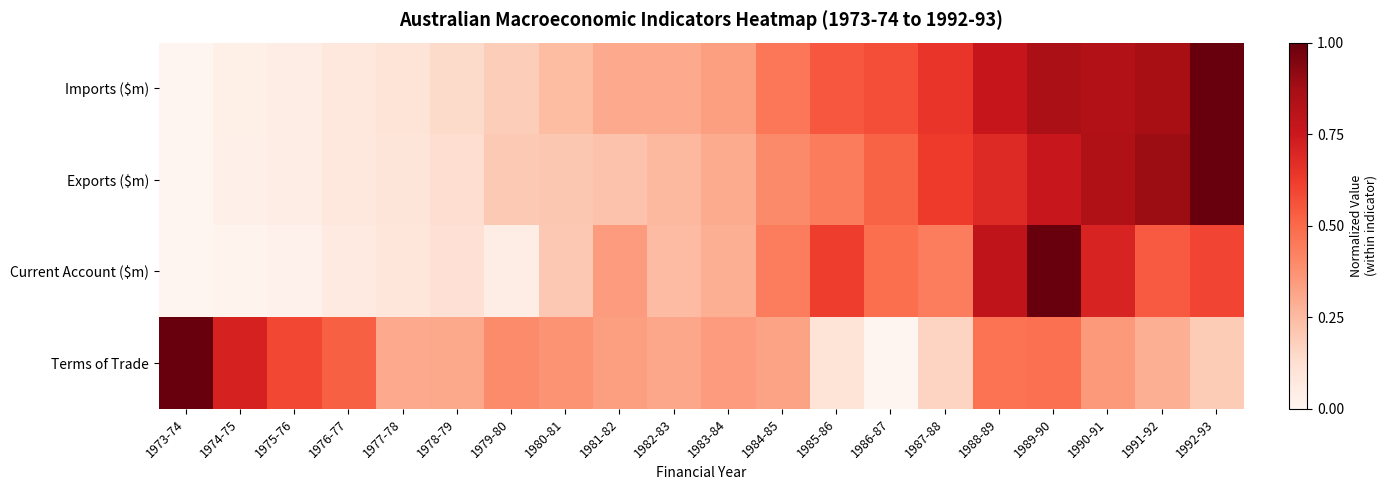

Reading right to left, what are all the values shown in this chart?

Imports ($m): 1992-93=1.0	1991-92=0.9	1990-91=0.8	1989-90=0.9	1988-89=0.8	1987-88=0.6	1986-87=0.6	1985-86=0.5	1984-85=0.5	1983-84=0.3	1982-83=0.3	1981-82=0.3	1980-81=0.2	1979-80=0.2	1978-79=0.1	1977-78=0.1	1976-77=0.1	1975-76=0.0	1974-75=0.0	1973-74=0.0
Exports ($m): 1992-93=1.0	1991-92=0.9	1990-91=0.8	1989-90=0.8	1988-89=0.7	1987-88=0.6	1986-87=0.5	1985-86=0.4	1984-85=0.4	1983-84=0.3	1982-83=0.3	1981-82=0.2	1980-81=0.2	1979-80=0.2	1978-79=0.1	1977-78=0.1	1976-77=0.1	1975-76=0.0	1974-75=0.0	1973-74=0.0
Current Account ($m): 1992-93=0.6	1991-92=0.5	1990-91=0.7	1989-90=1.0	1988-89=0.8	1987-88=0.4	1986-87=0.5	1985-86=0.6	1984-85=0.4	1983-84=0.3	1982-83=0.2	1981-82=0.3	1980-81=0.2	1979-80=0.0	1978-79=0.1	1977-78=0.1	1976-77=0.1	1975-76=0.0	1974-75=0.0	1973-74=0.0
Terms of Trade: 1992-93=0.2	1991-92=0.3	1990-91=0.4	1989-90=0.5	1988-89=0.5	1987-88=0.2	1986-87=0.0	1985-86=0.1	1984-85=0.3	1983-84=0.3	1982-83=0.3	1981-82=0.3	1980-81=0.4	1979-80=0.4	1978-79=0.3	1977-78=0.3	1976-77=0.5	1975-76=0.6	1974-75=0.7	1973-74=1.0